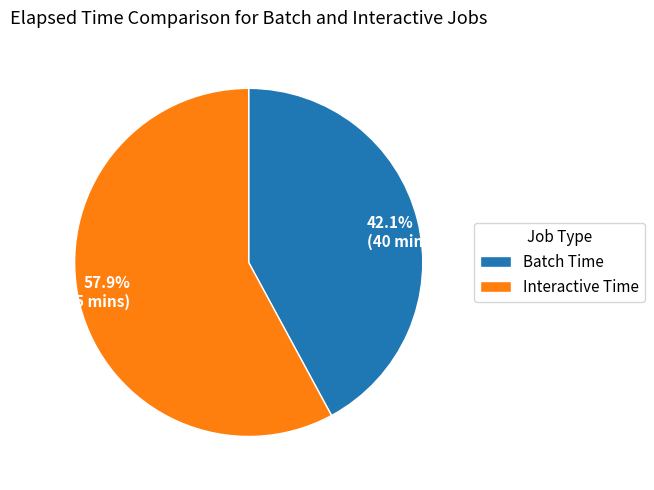

What is the total percentage of Batch Time and Interactive Time?

100.0%